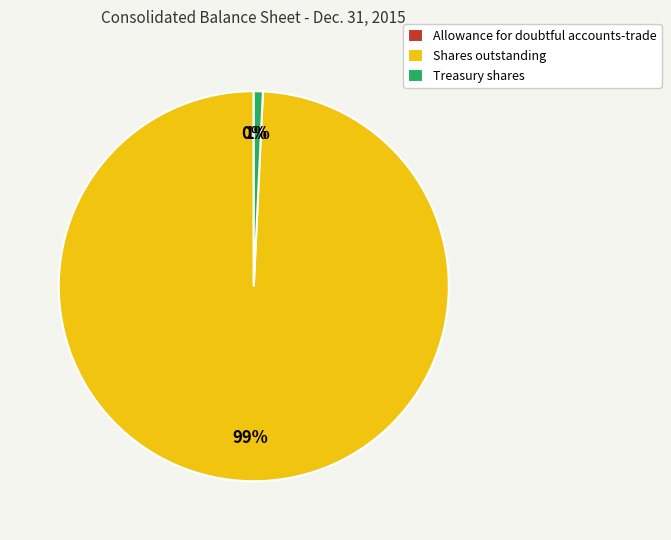

Which slice is the largest?

Shares outstanding